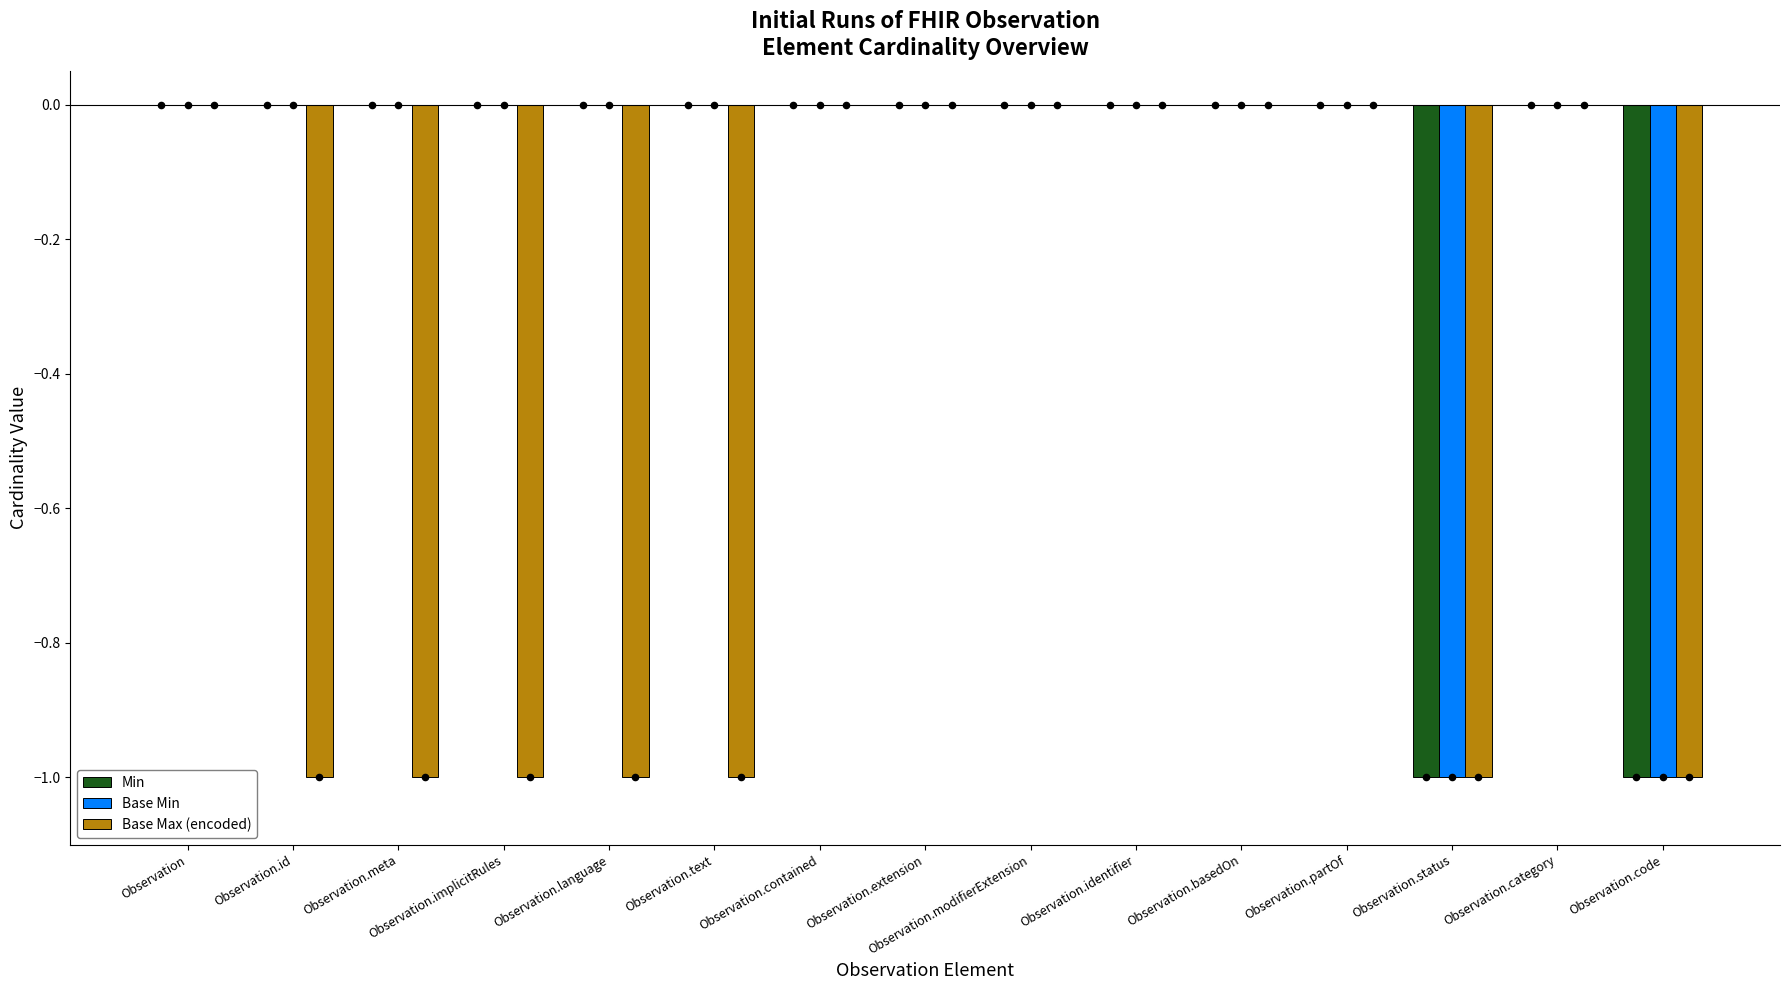

What are all the series names shown in the legend?

Min, Base Min, Base Max (encoded)